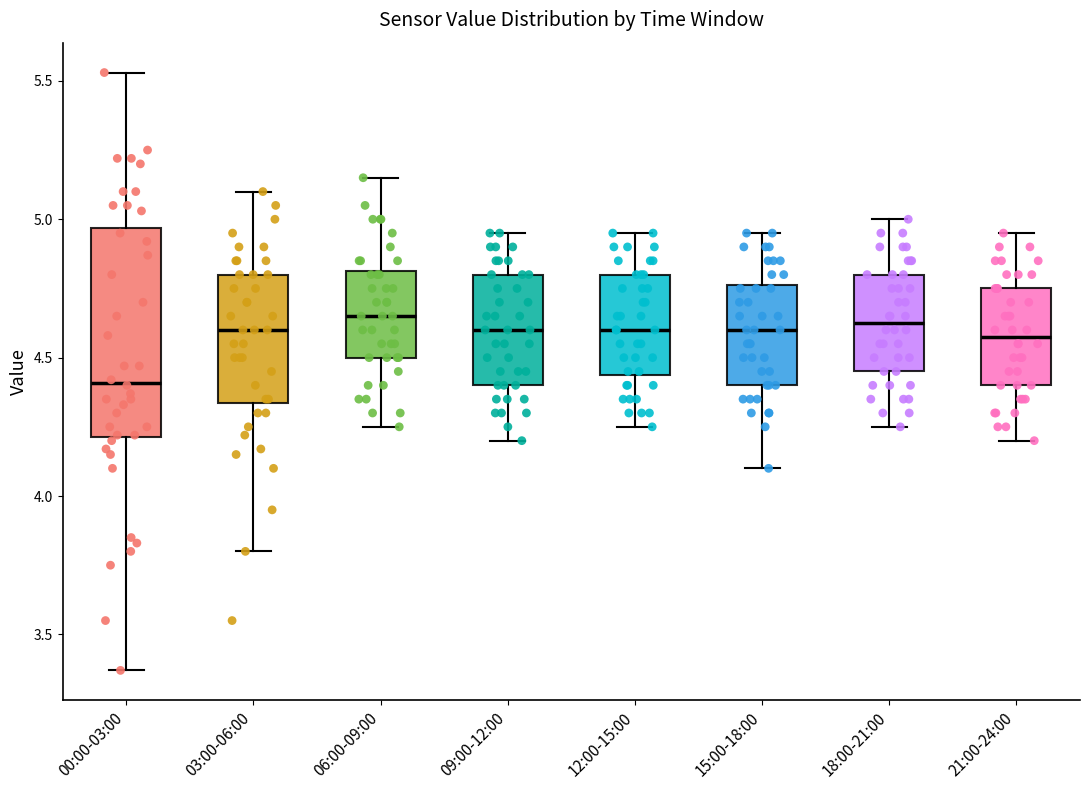

Which box's median line is the lowest?

00:00-03:00